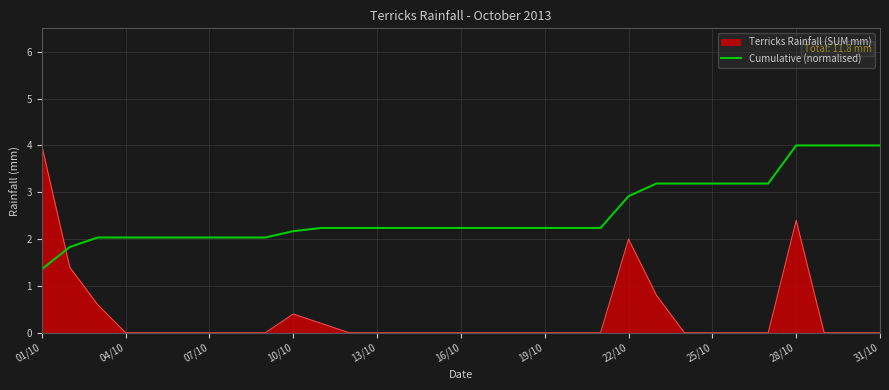

List the series in order of their overall mean, lowest first.

Terricks Rainfall (SUM mm), Cumulative (normalised)